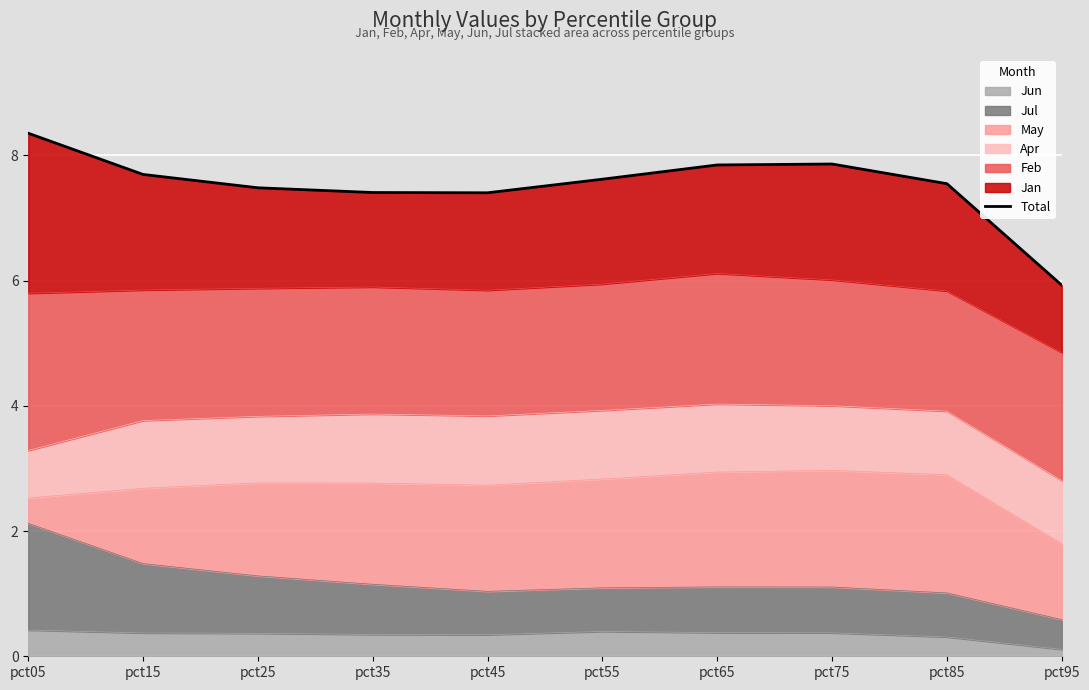

Which label corresponds to the smallest value in the chart?

pct95